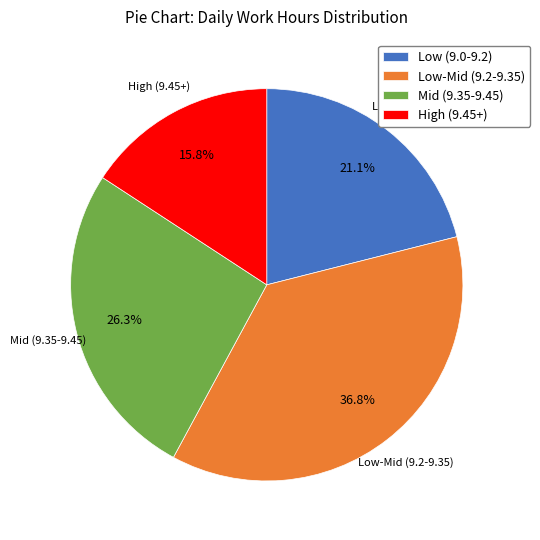

How many slices are in this pie chart?

4